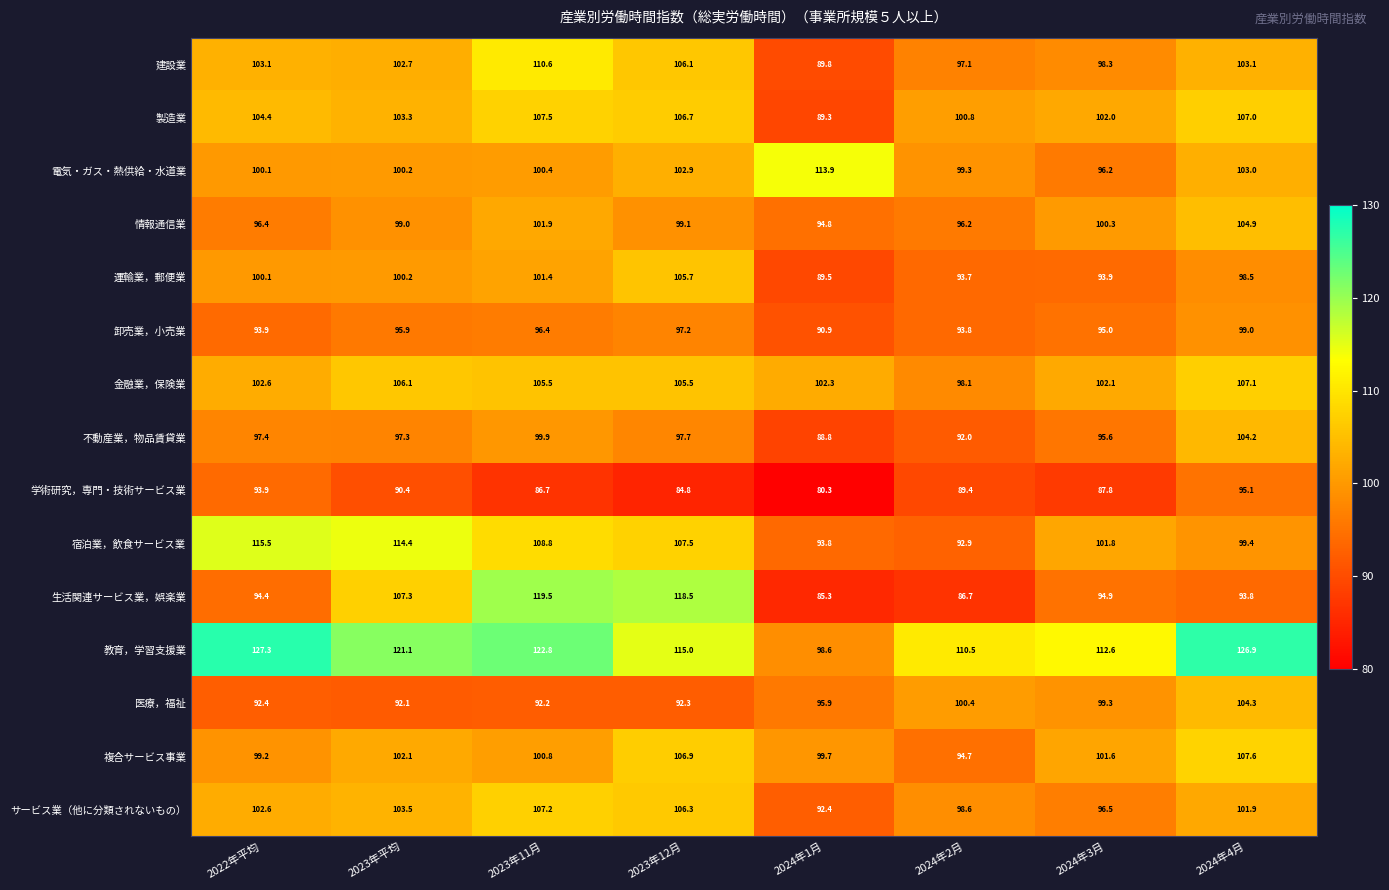

What is the average value of the 卸売業，小売業 series?

95.3